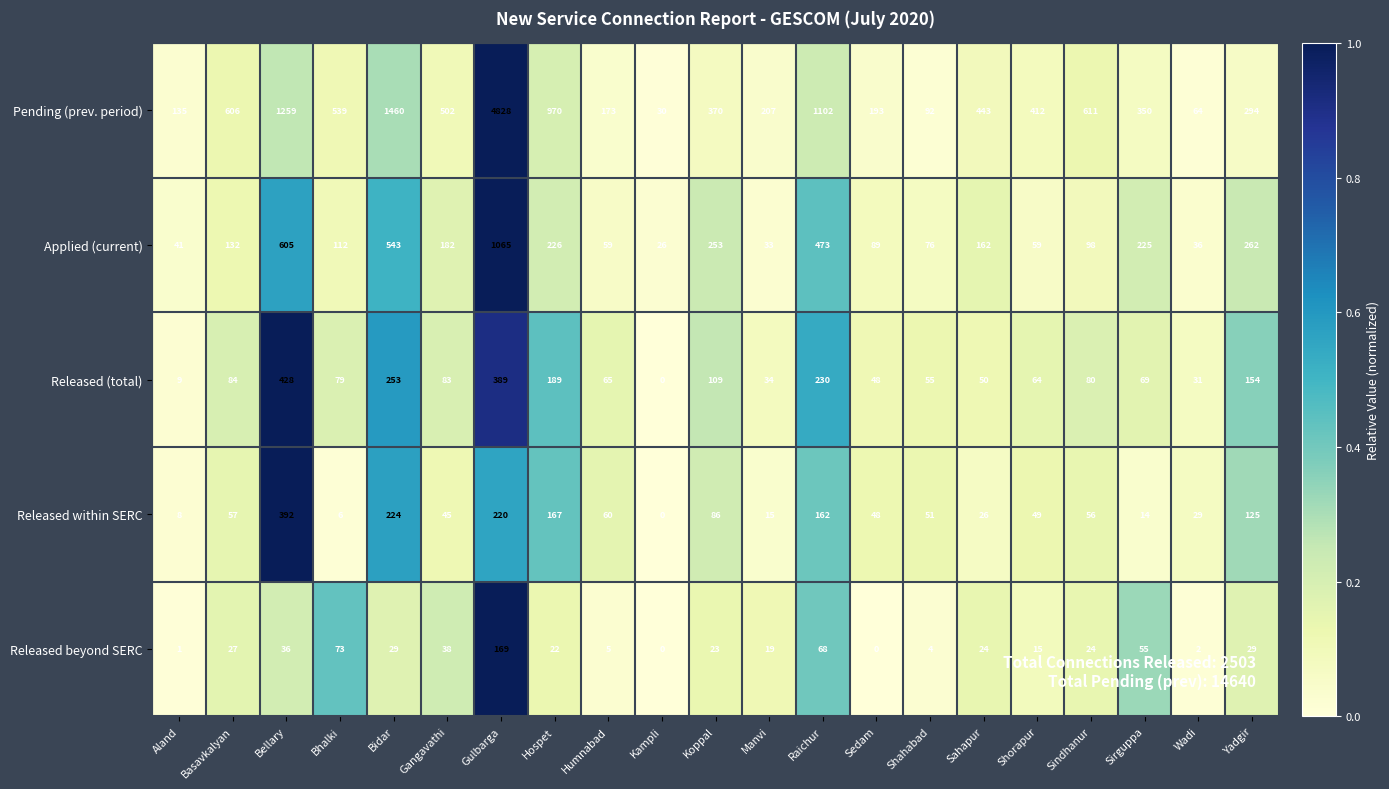

Where does the Released (total) series first go above 79?

Basavkalyan